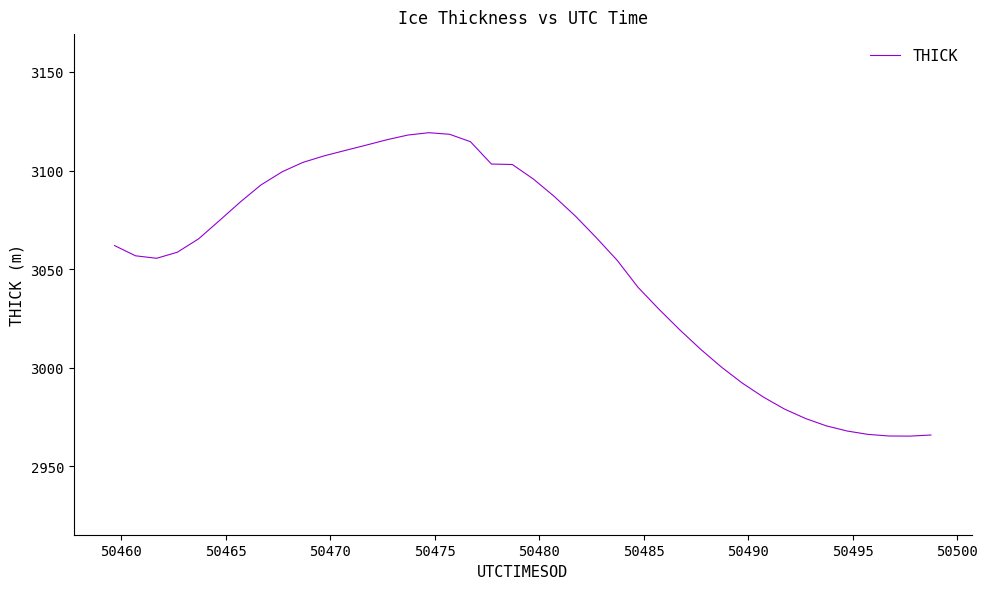

What is the maximum value shown in the chart?

3119.2